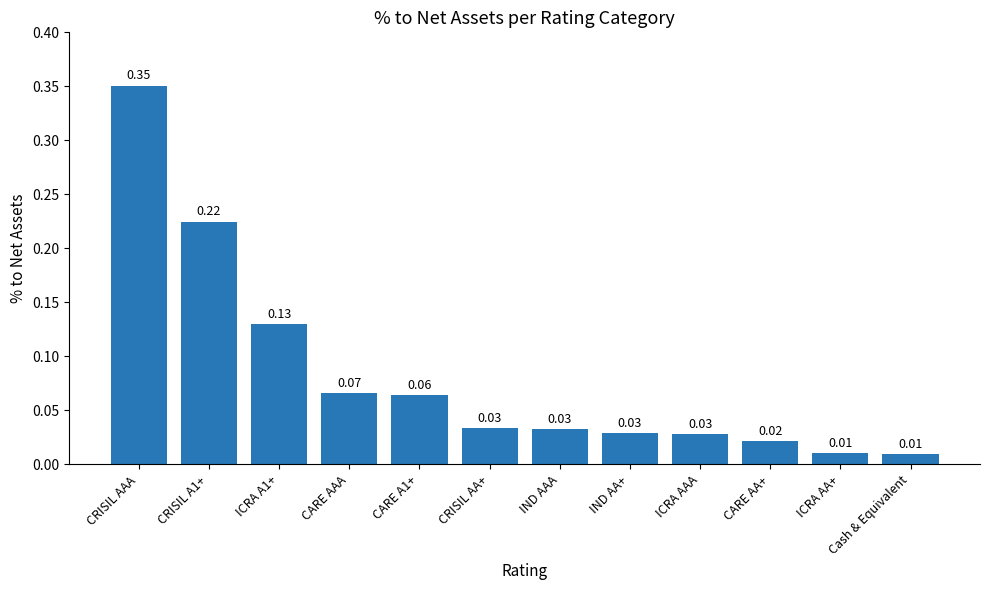

What is the sum of the values at CRISIL A1+ and IND AAA?

0.3